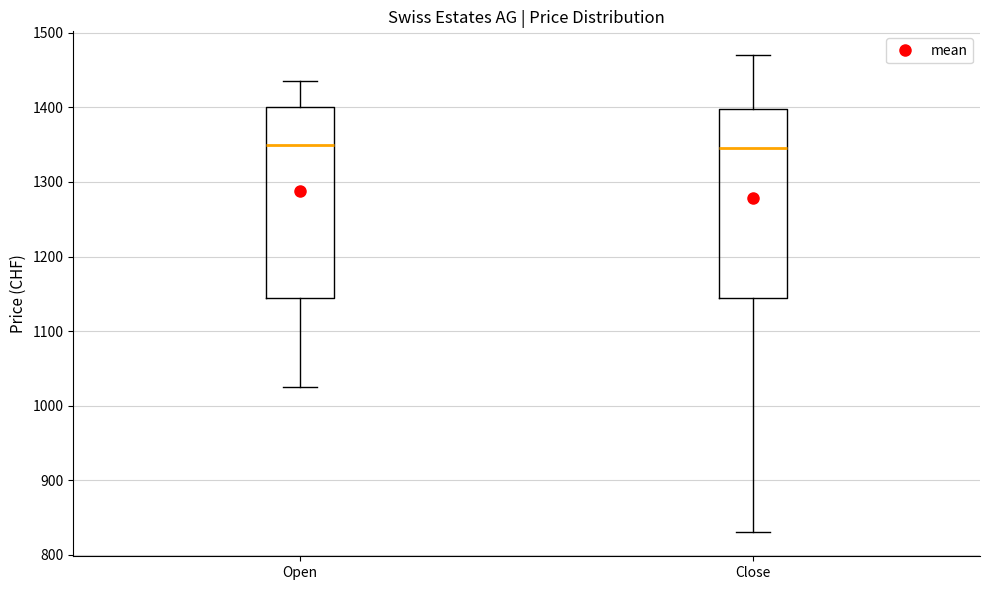

Where is the upper edge of the box for Close on the y-axis? The values are not printed on the chart, so give them approximately, as read against the axis.

1400